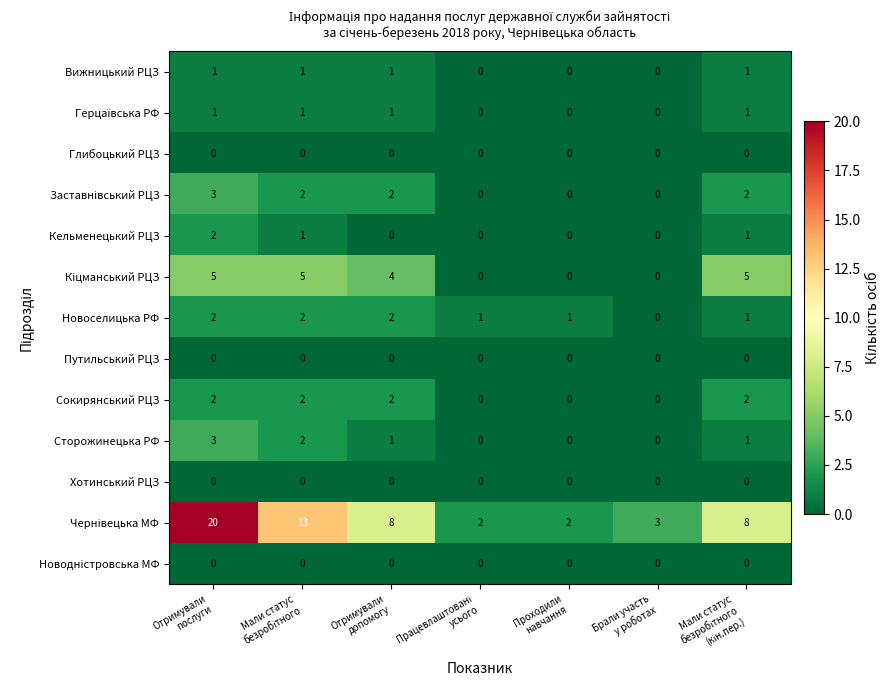

What is the maximum value shown in the chart?

20